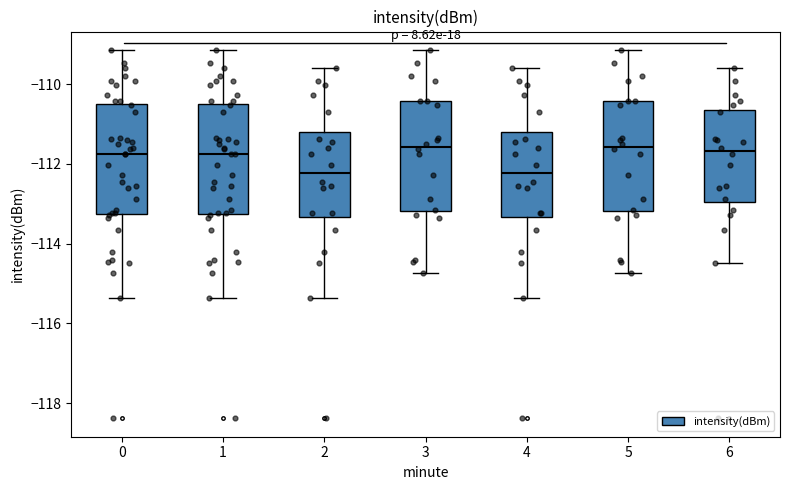

Where does the upper whisker of the box at x = 2 end on the y-axis? The values are not printed on the chart, so give them approximately, as read against the axis.

-109.6